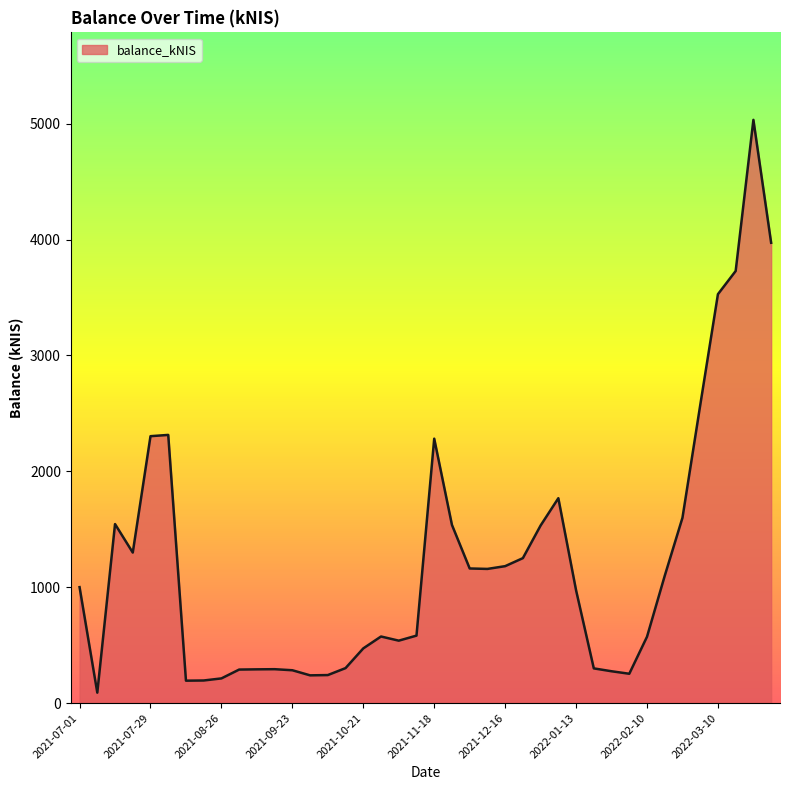

What is the difference between the maximum and minimum values?

4941.8